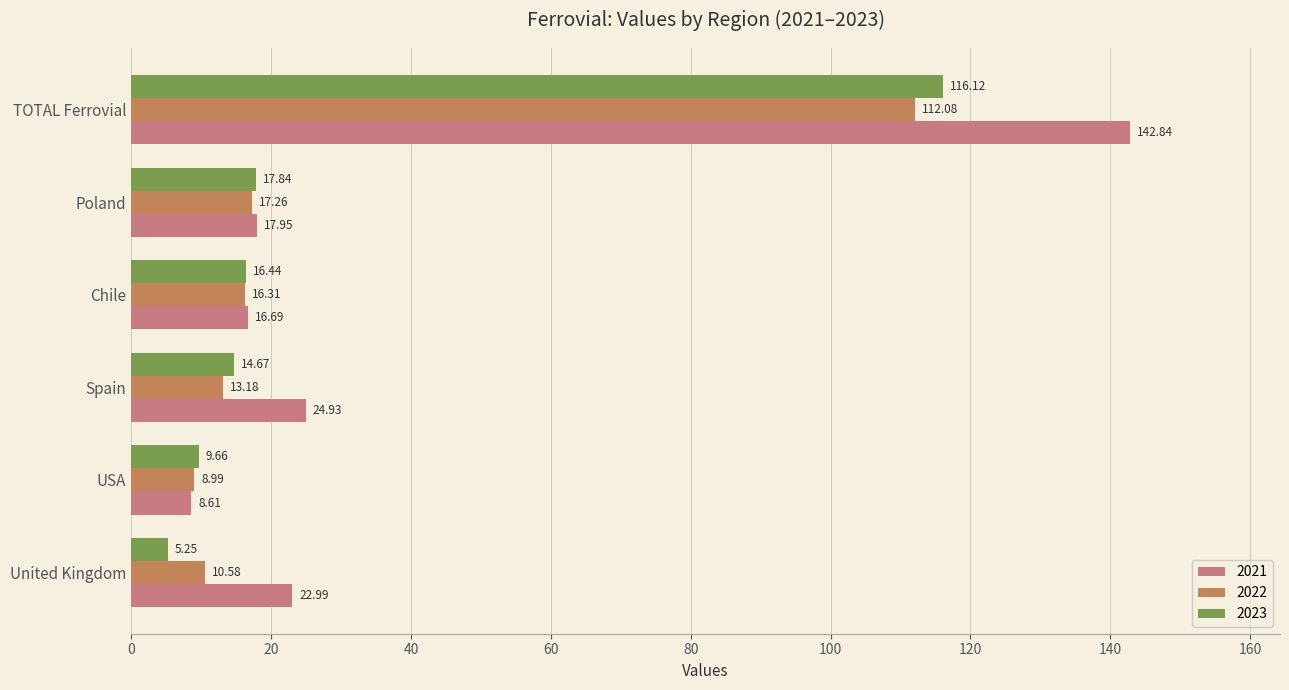

What are all the series names shown in the legend?

2021, 2022, 2023